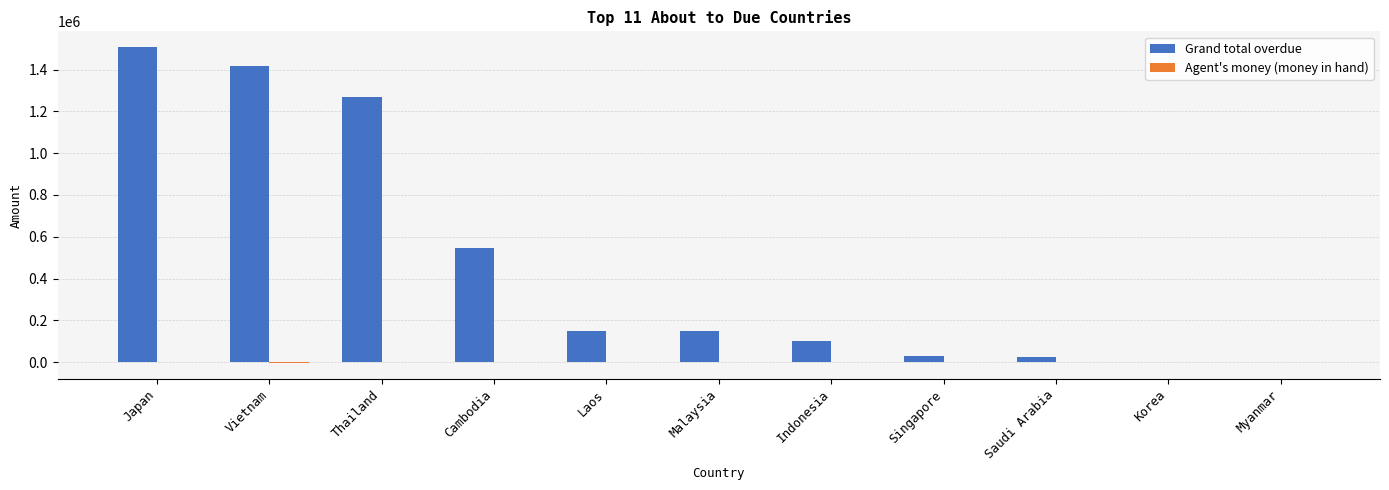

Which category has the highest value in the Grand total overdue series?

Japan